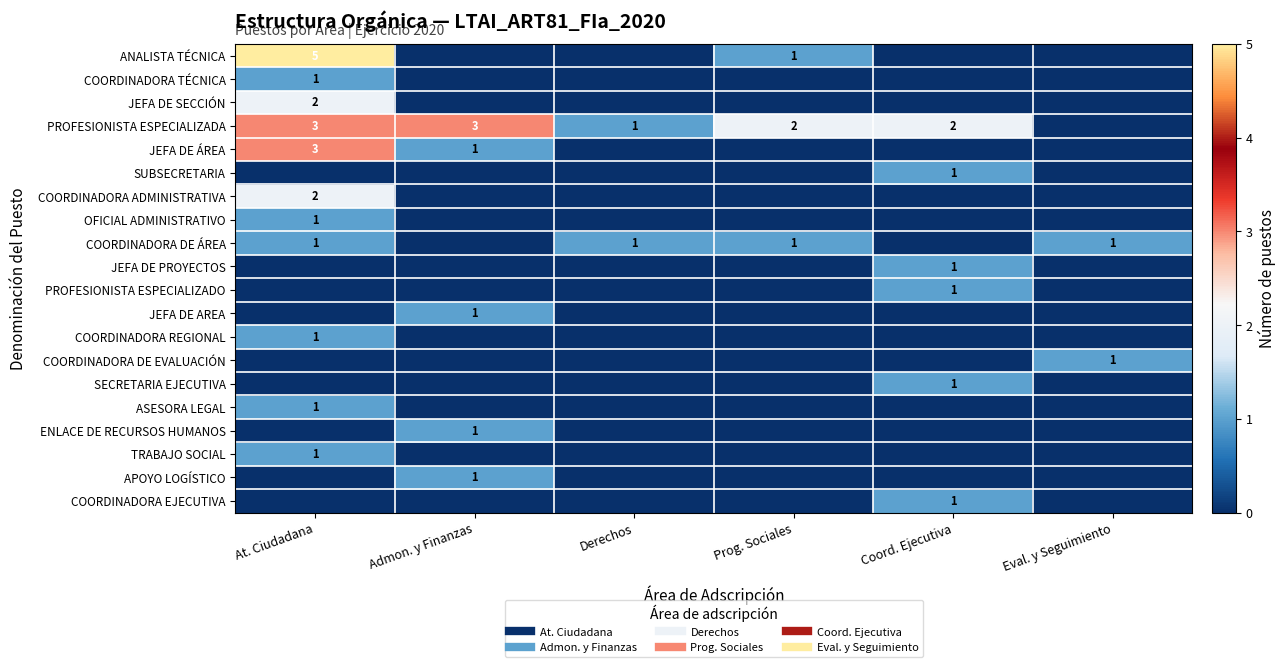

The value of ENLACE DE RECURSOS HUMANOS at Admon. y Finanzas is 1. True or false?

True